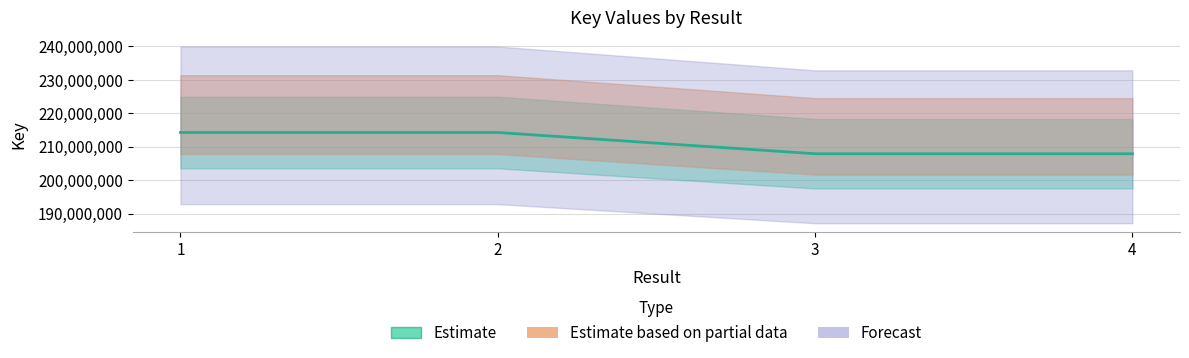

Rank the categories by value from lowest to highest.

3, 4, 2, 1